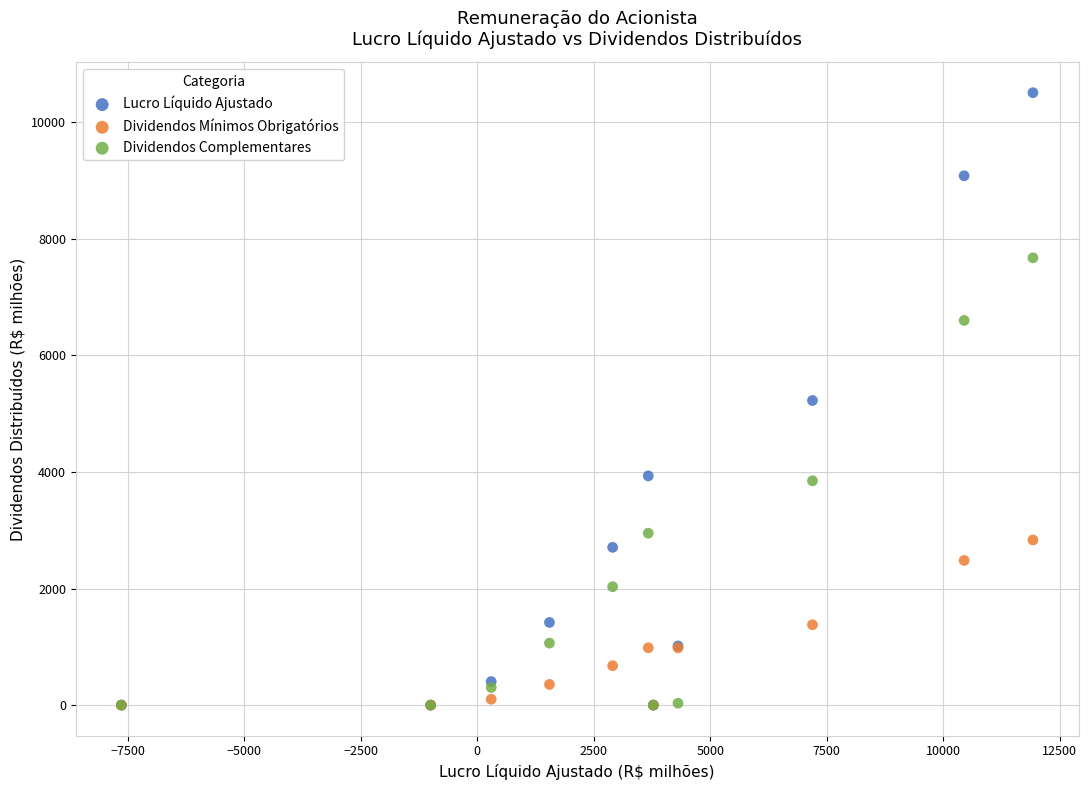

Which series has the largest Y range (max minus min)?

Lucro Líquido Ajustado